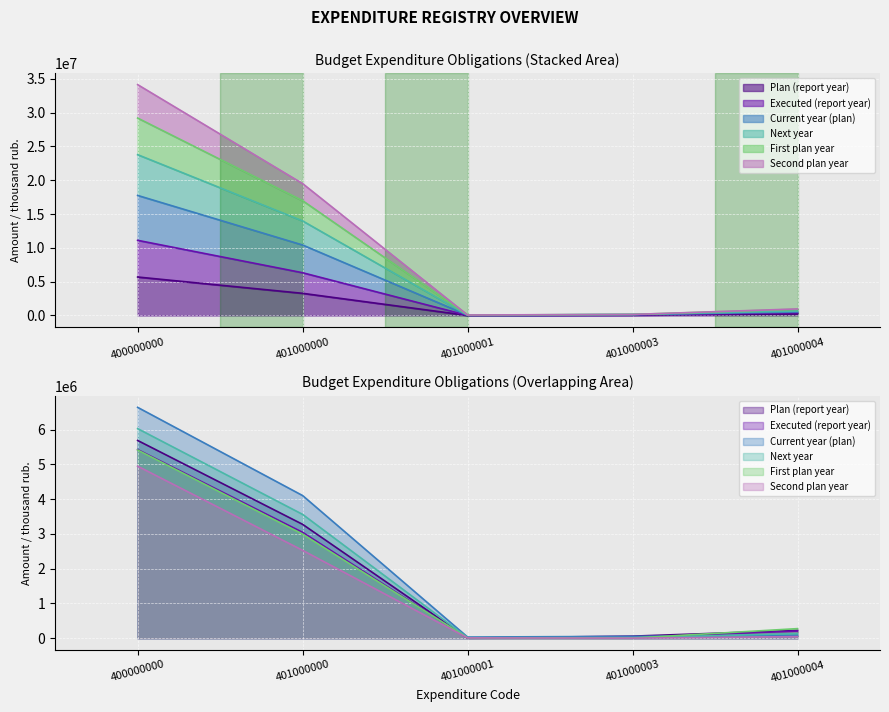

What is the value of the Current year (plan) point at the 3rd from the left?

32999.9